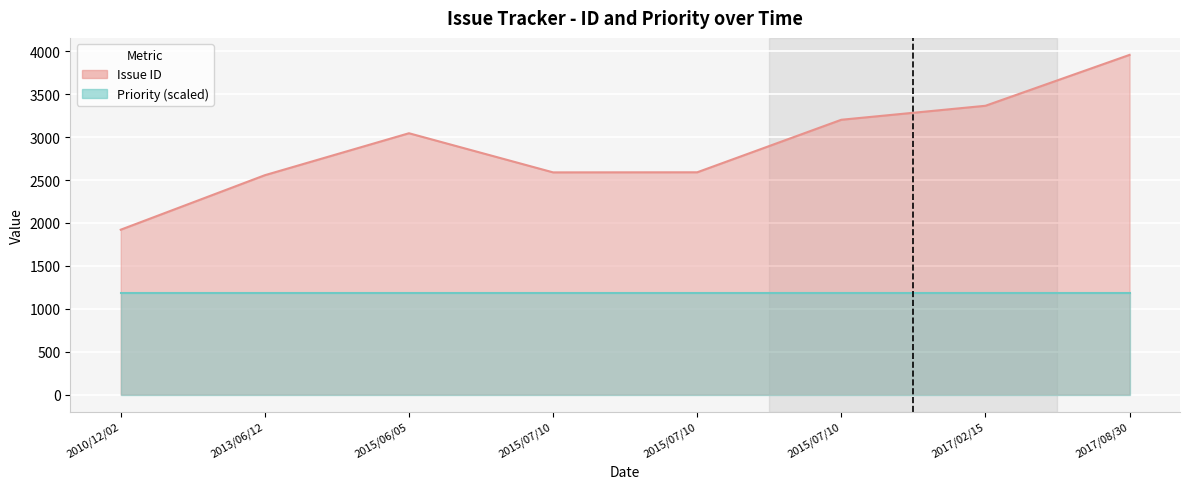

Does the chart display data point markers on the line(s)?

No